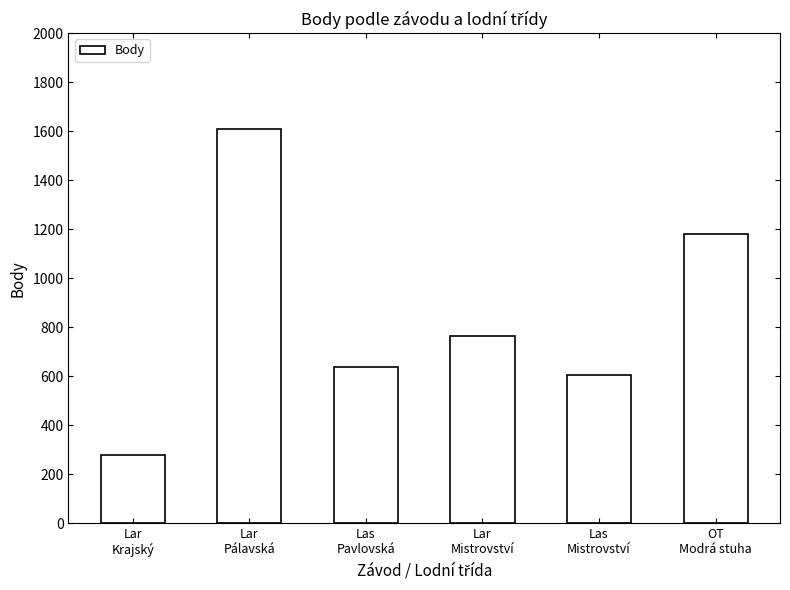

What is the average value?

845